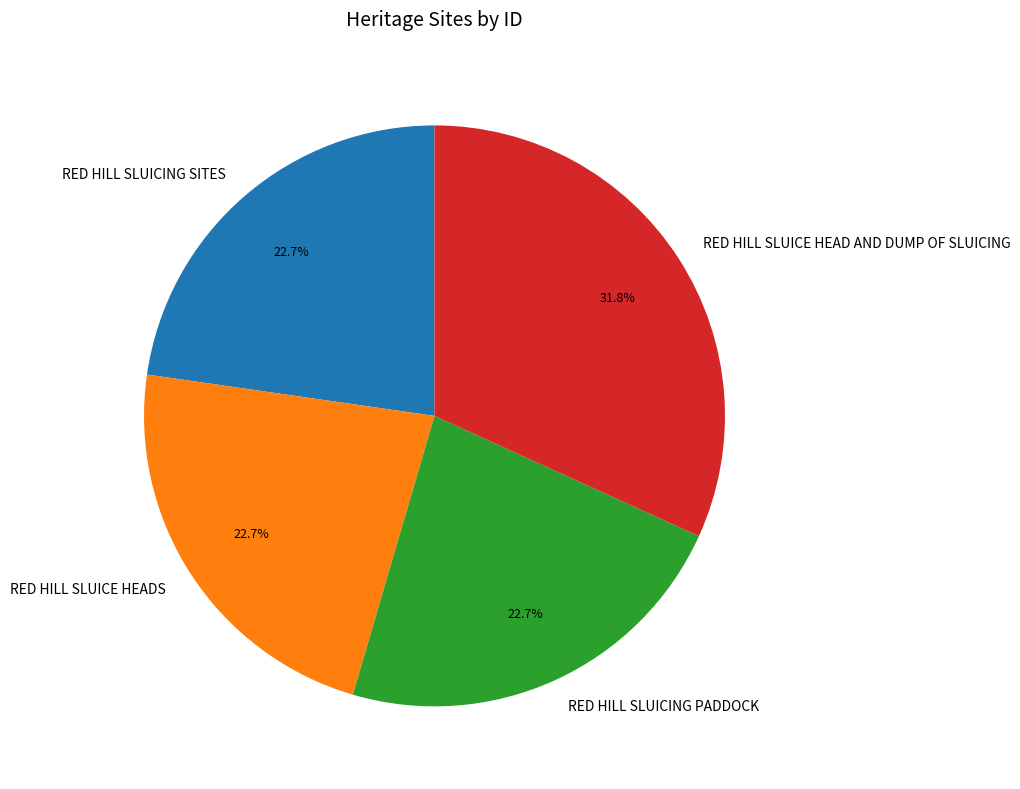

To the nearest percent, what percentage of the pie is RED HILL SLUICE HEADS?

23%